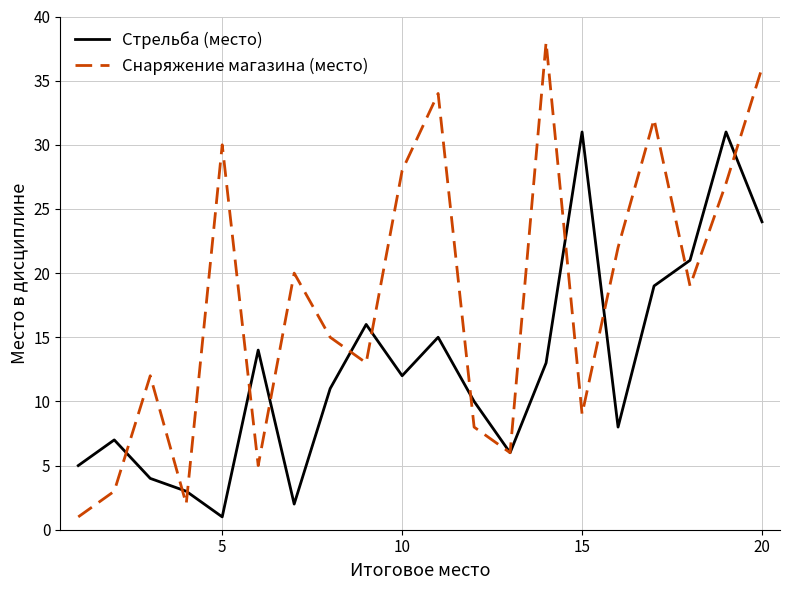

How many distinct data groups are displayed?

2